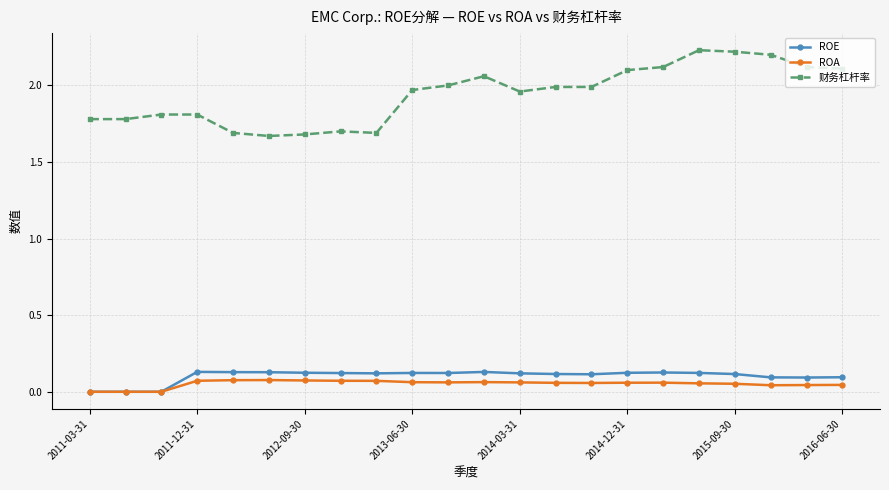

True or false: ROE and 财务杠杆率 intersect in this chart.

False